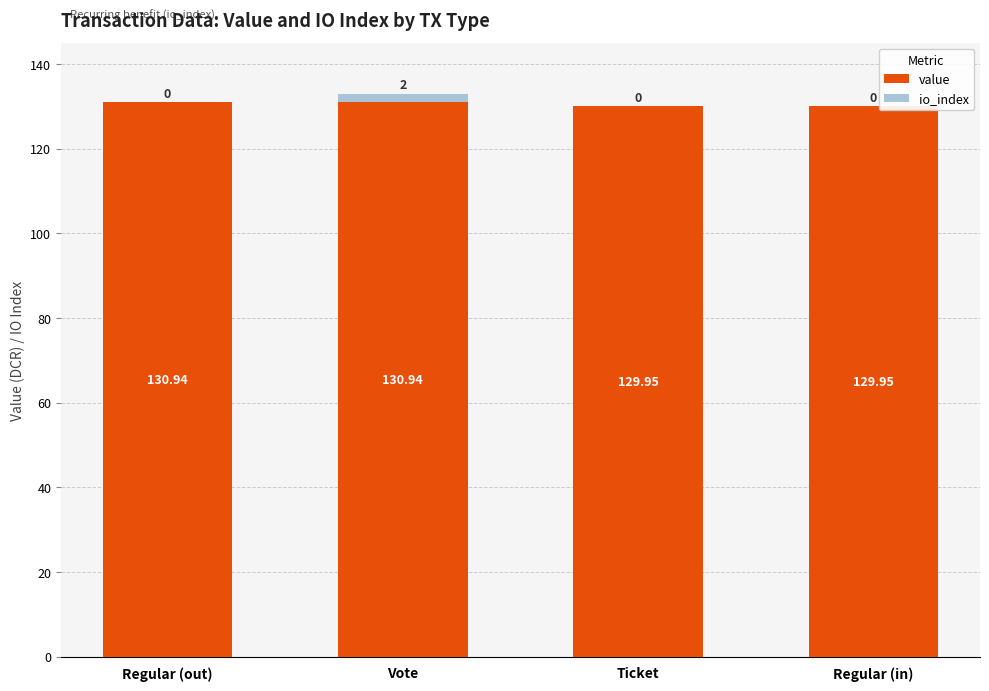

Which series has the widest spread of values?

io_index